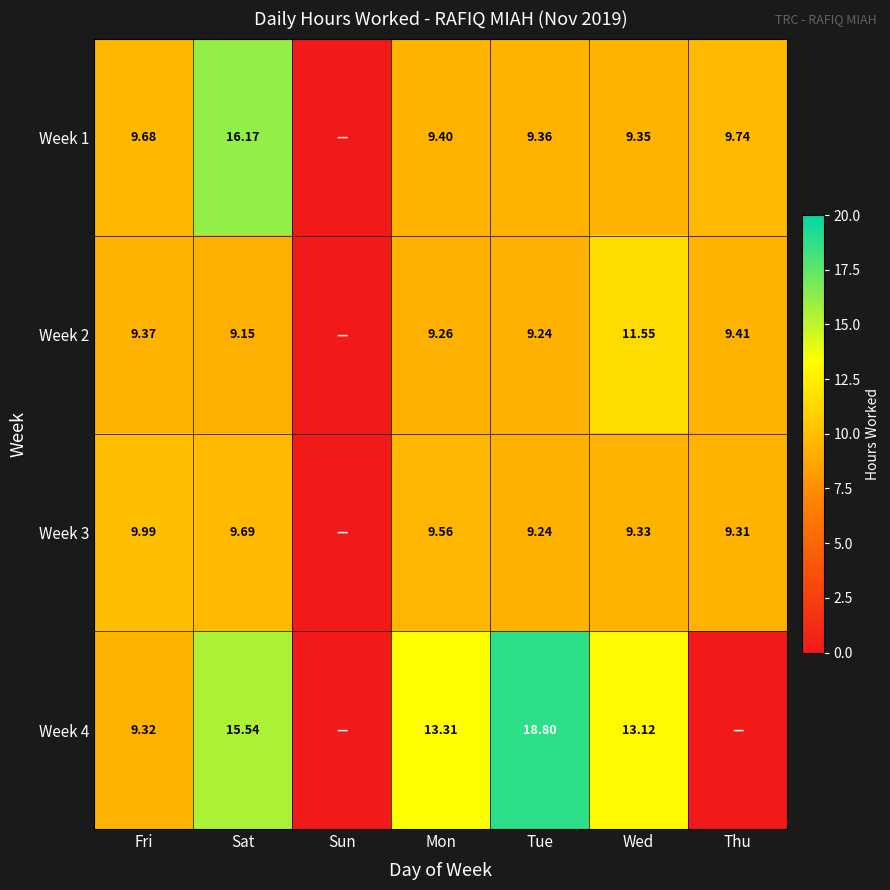

Is the value of Week 2 at Thu greater than the value of Week 1 at Mon?

Yes